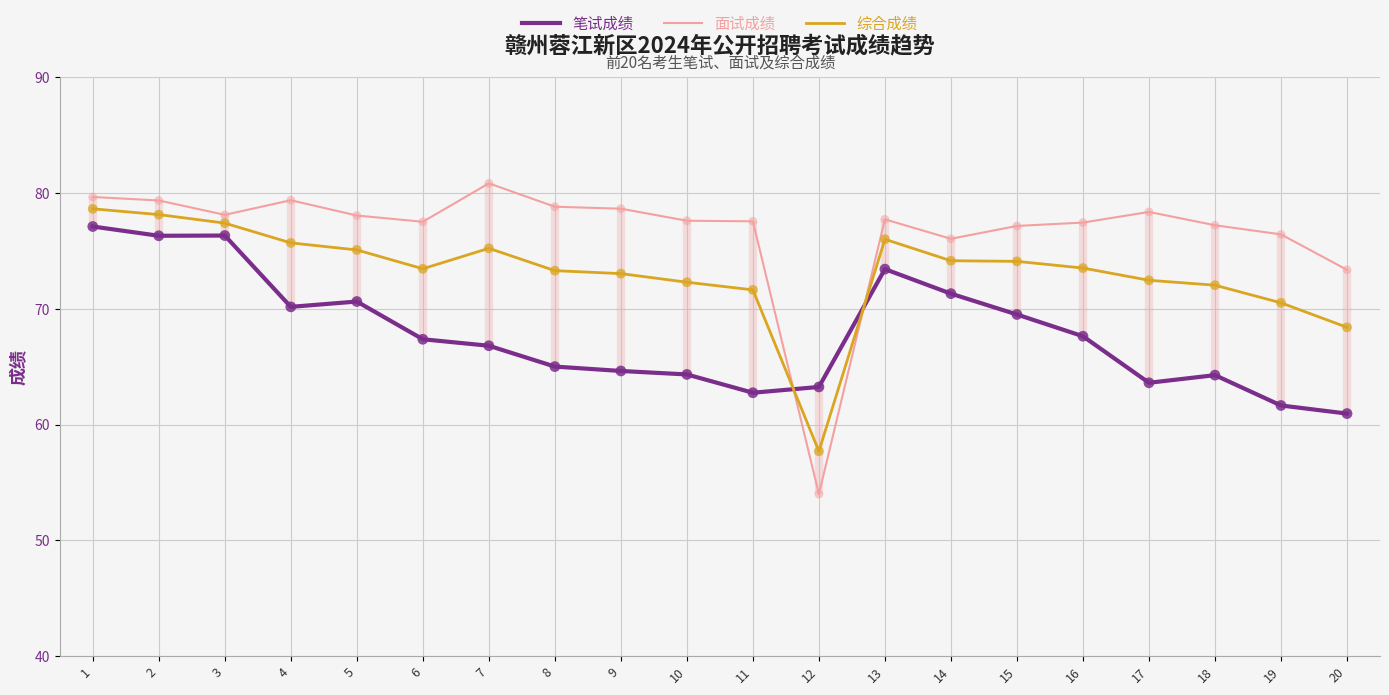

Which series has the widest spread of Y values?

面试成绩